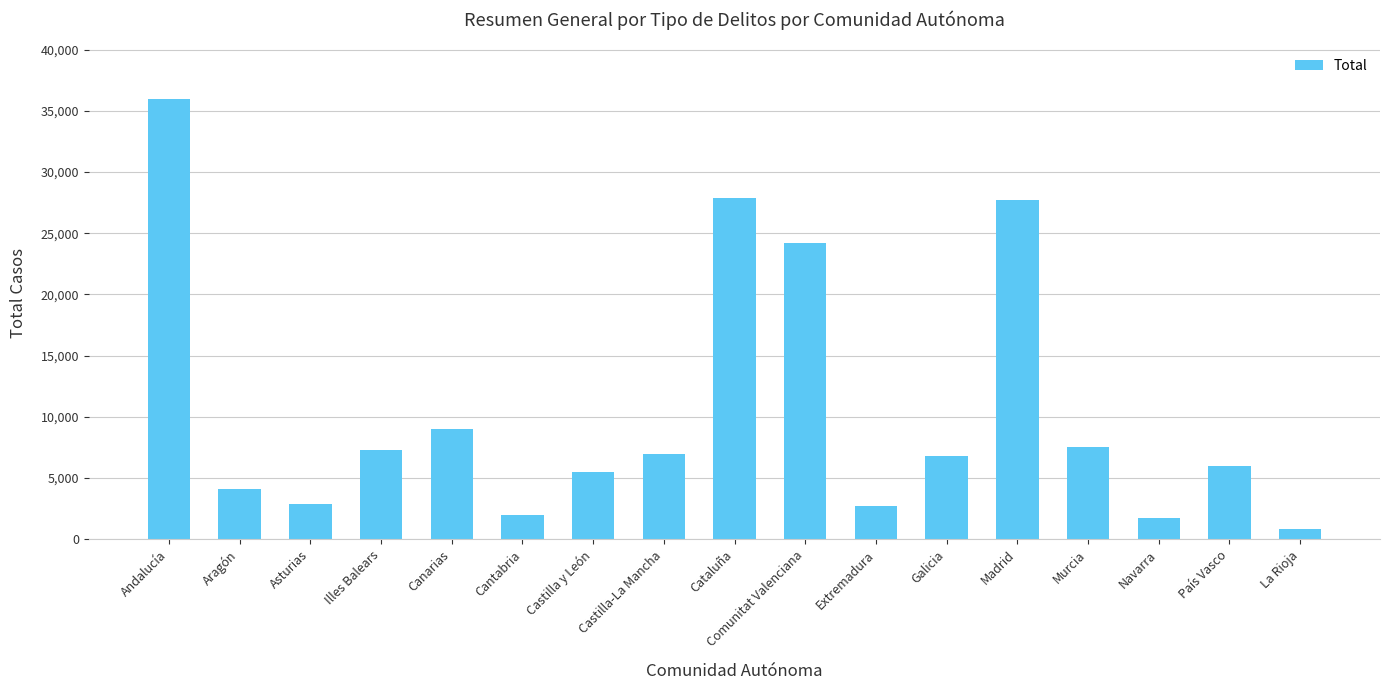

What is the label of the 4th bar from the left?

Illes Balears